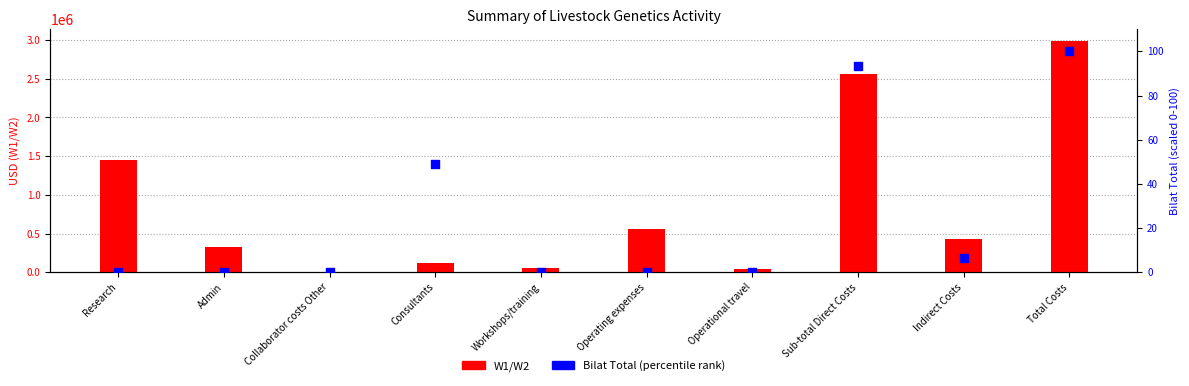

What are all the series names shown in the legend?

W1/W2, Bilat Total (percentile)